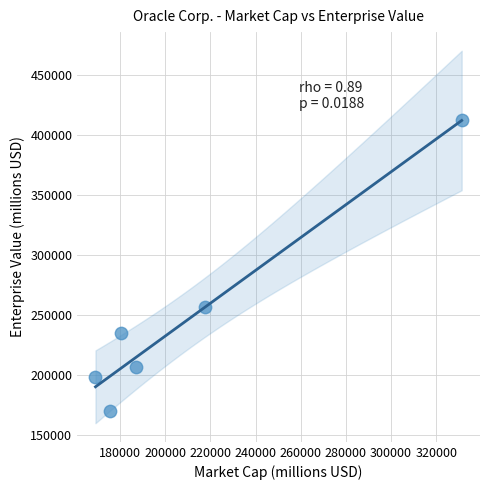

What Y value in the scatter plot is closest to 290725?

256153